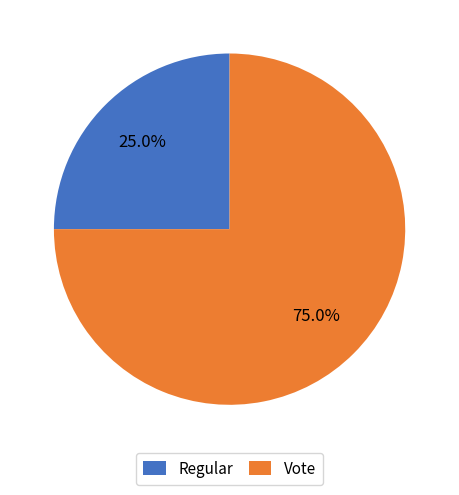

What percentage is the Vote slice, to the nearest percent?

75%